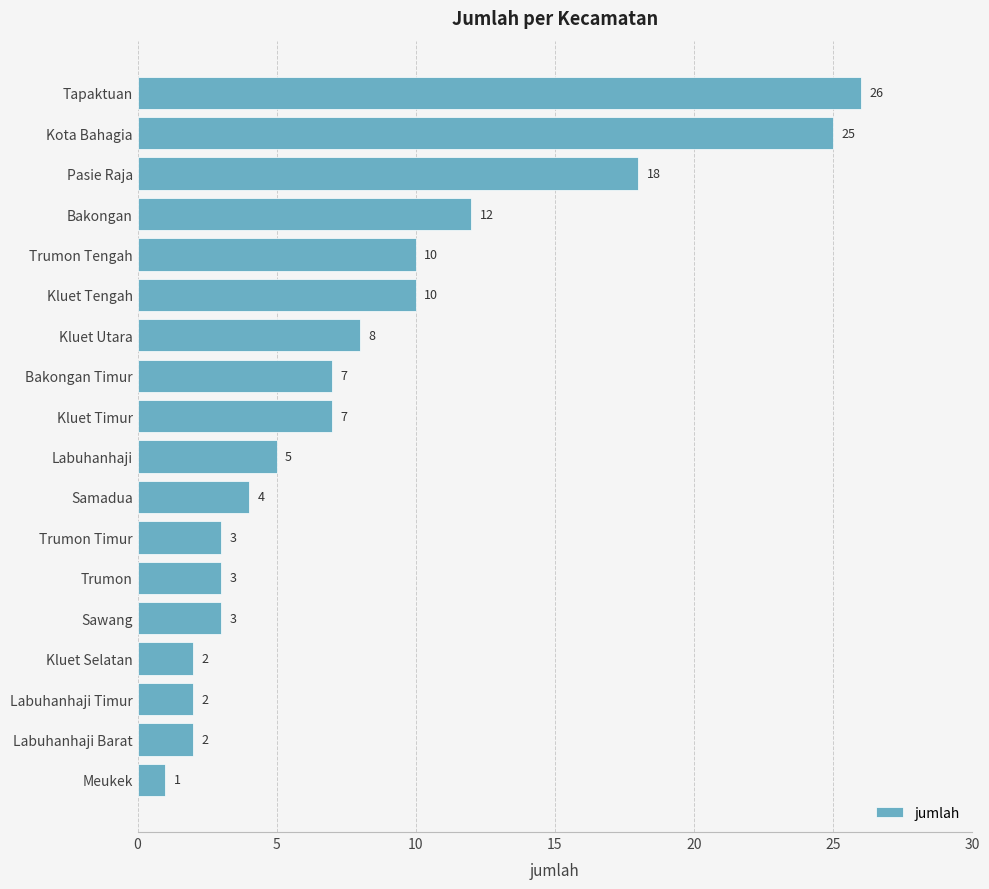

Count the number of data series in this chart.

1